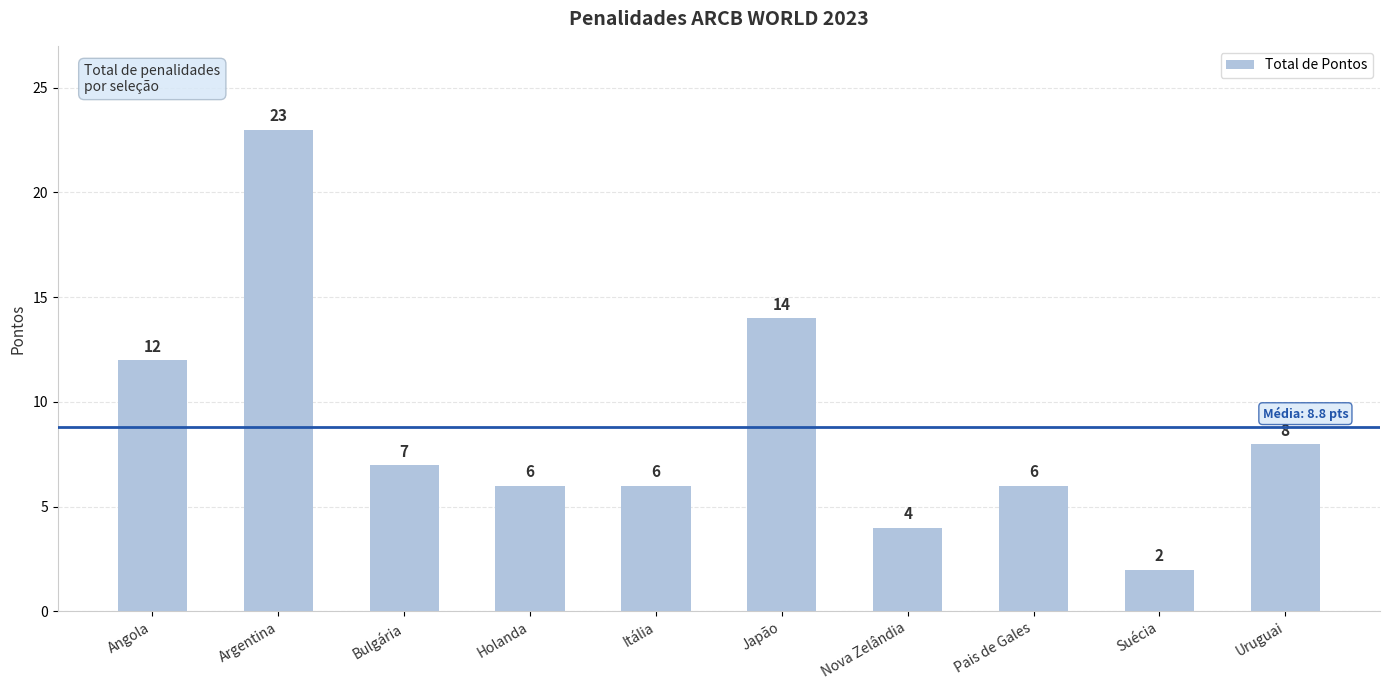

What is the difference between the second highest and minimum values?

12